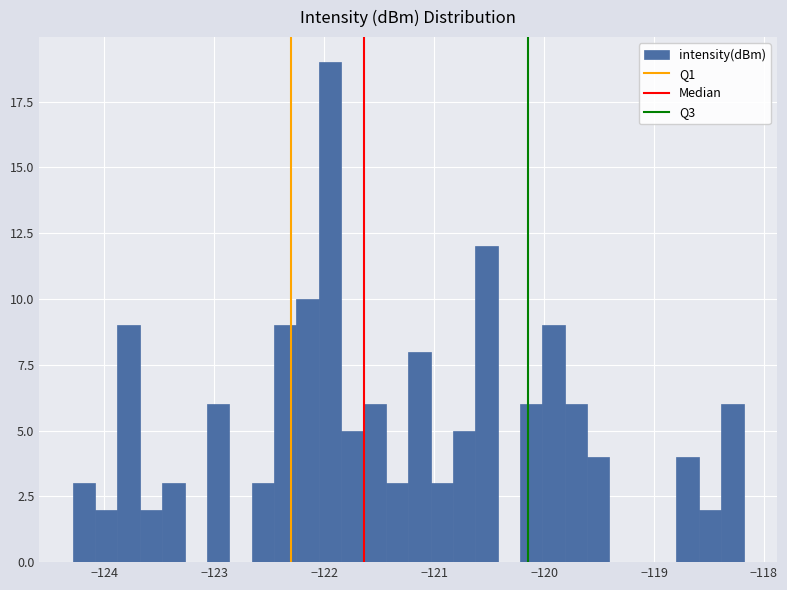

Read against the x-axis, roughly where is the centre of the tallest bar?

-121.9